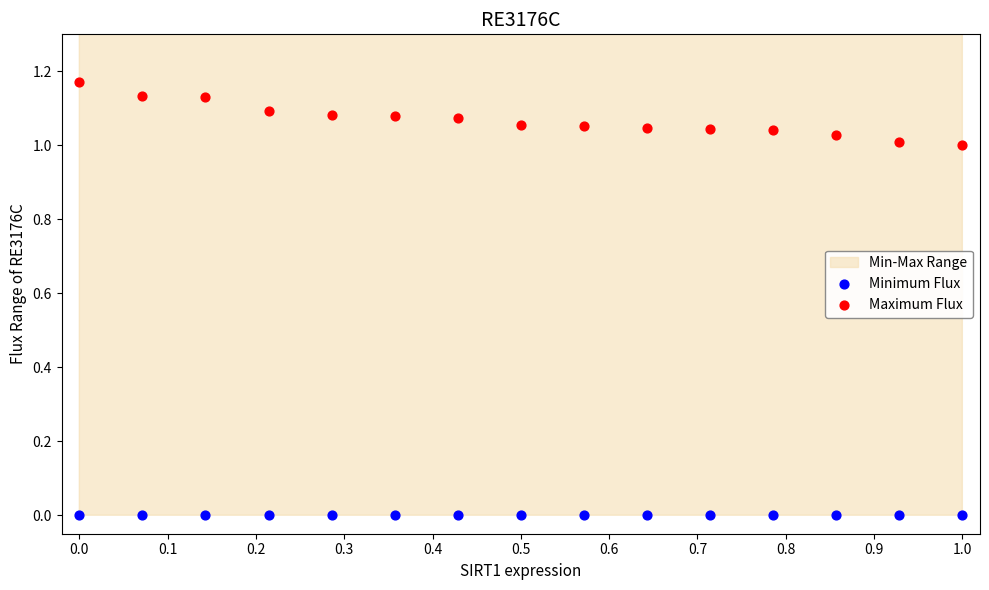

Which series contains the highest Y value?

Maximum Flux